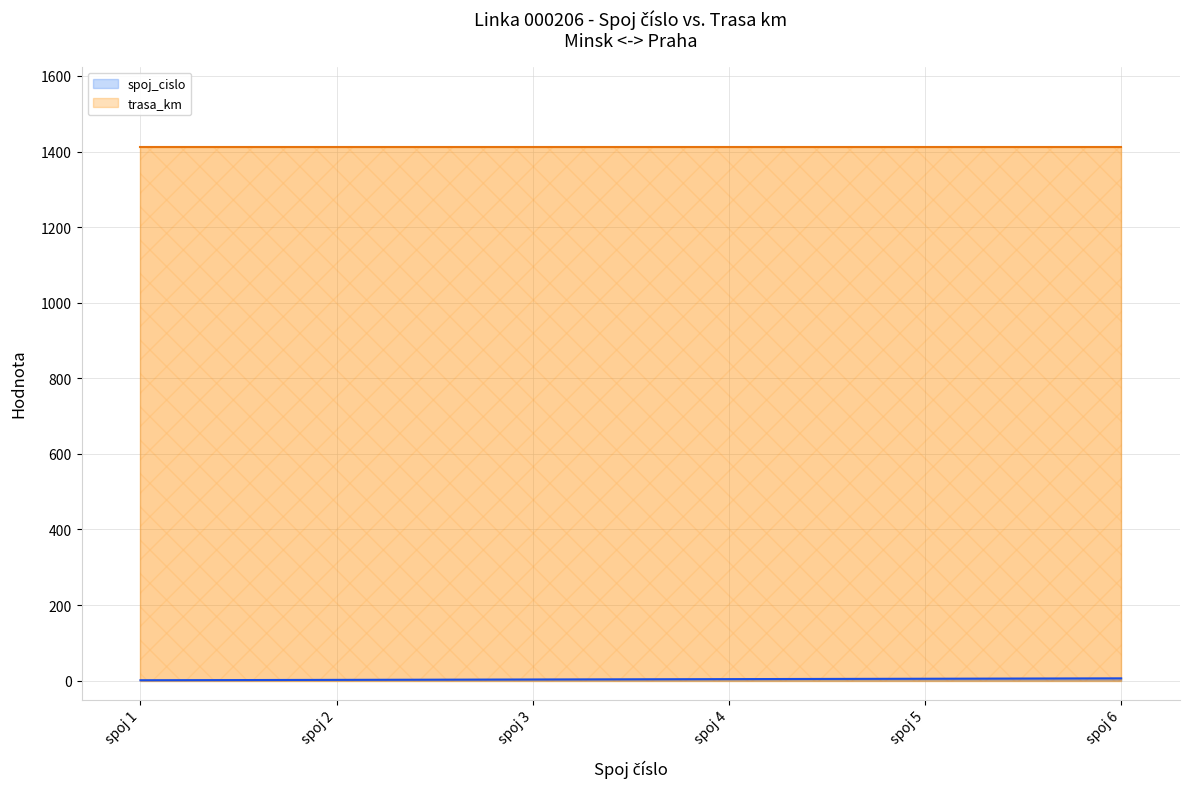

Which category has the highest value across all series?

spoj 6